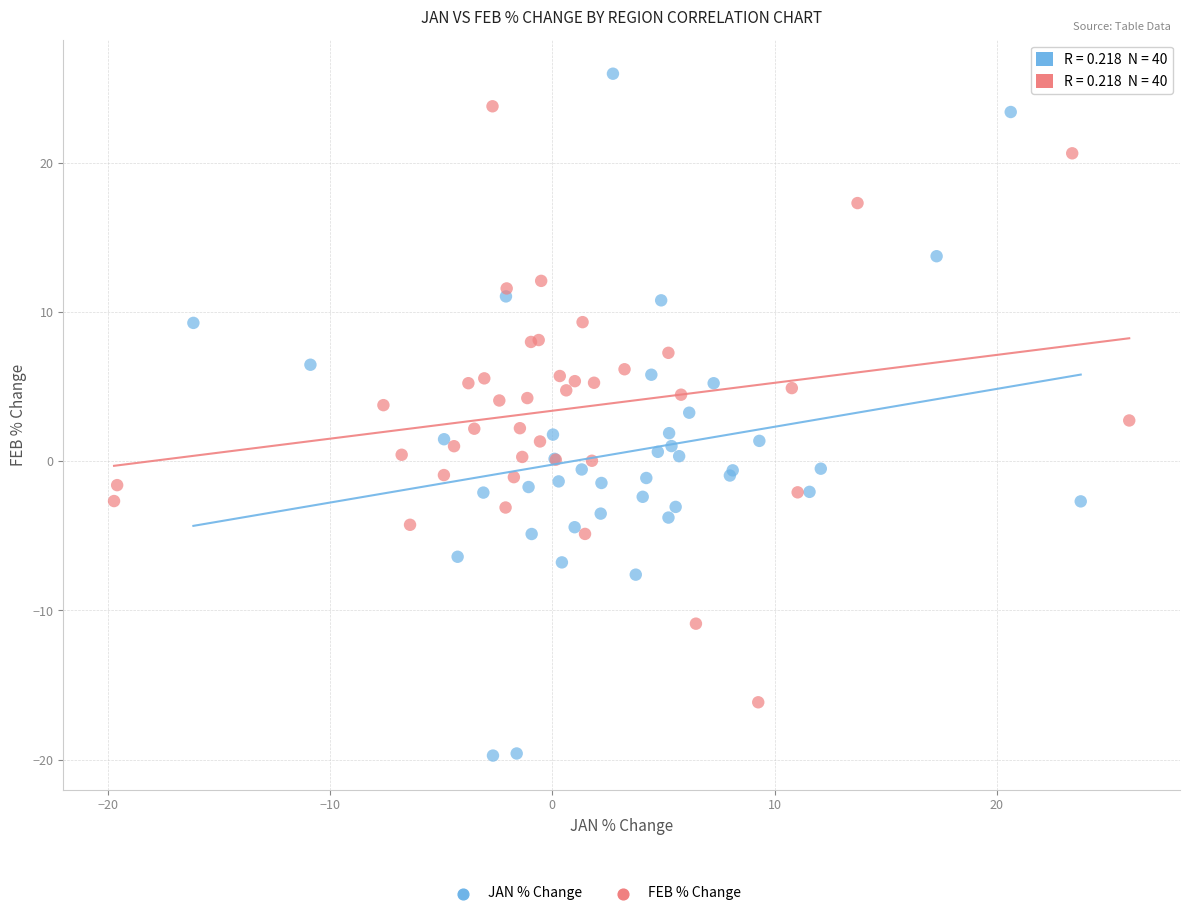

Which series reaches the maximum Y coordinate?

JAN % Change